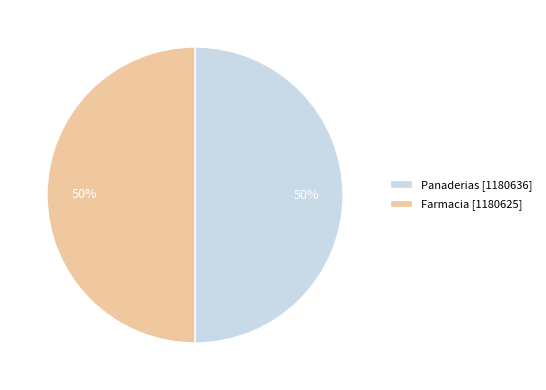

To the nearest percent, what is the average slice percentage?

50%